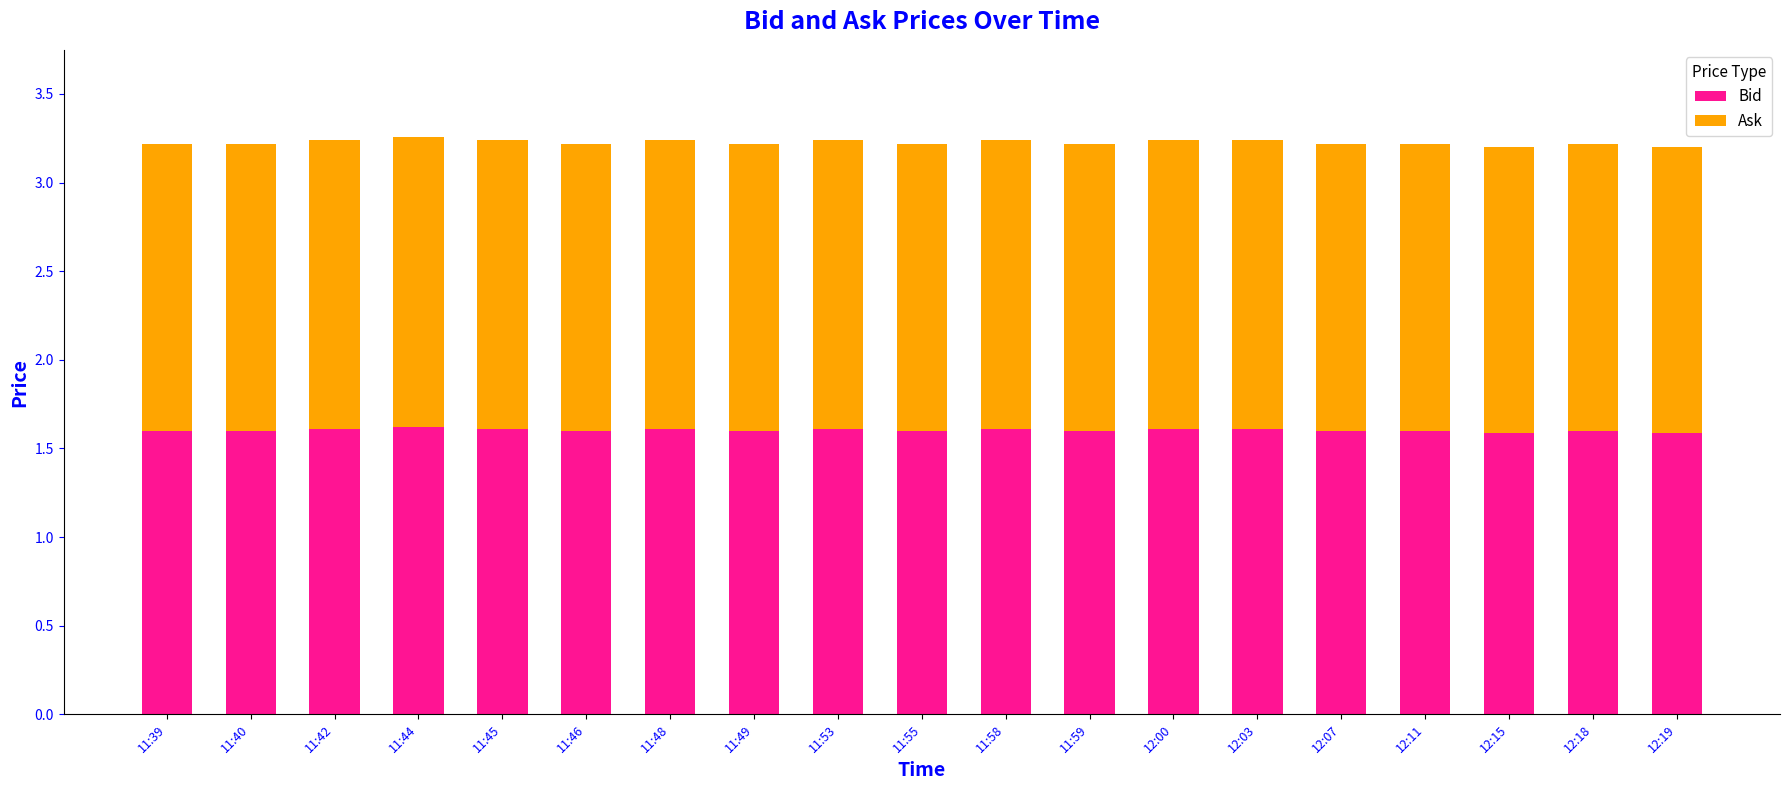

What is the total value across all series at 12:07?

3.2